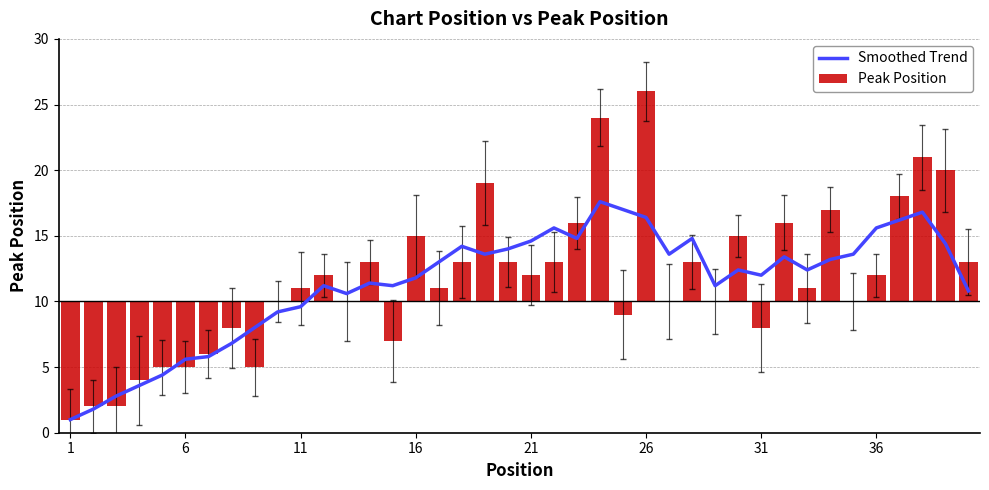

List the series in order of their overall mean, lowest first.

Peak Position, Smoothed Trend